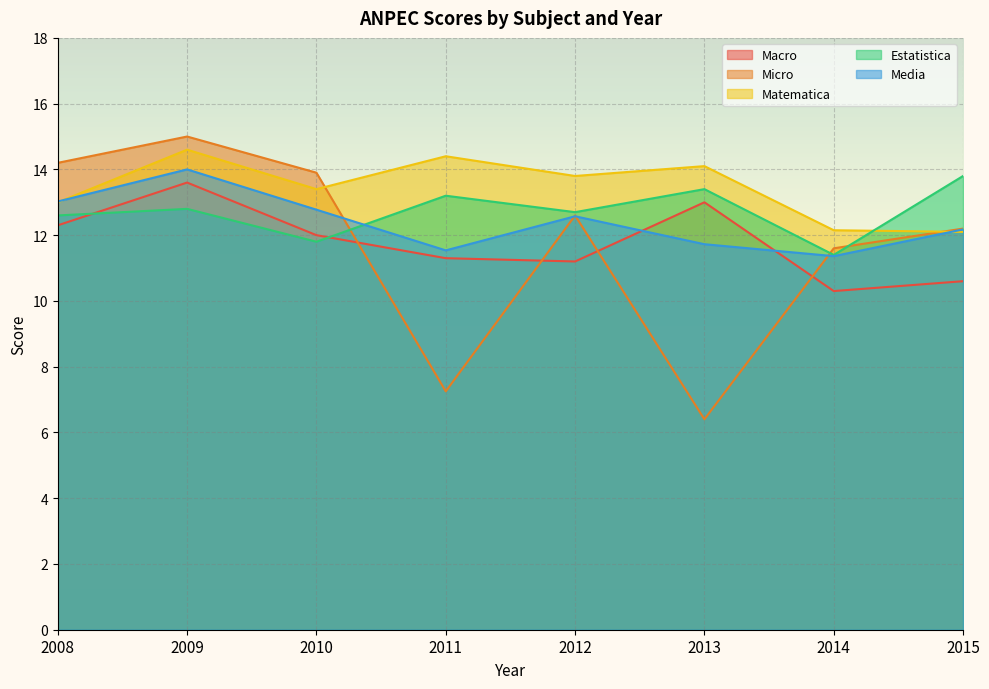

Reading left to right, what are all the values shown in this chart?

Macro: 2008=12.3	2009=13.6	2010=12.0	2011=11.3	2012=11.2	2013=13.0	2014=10.3	2015=10.6
Micro: 2008=14.2	2009=15.0	2010=13.9	2011=7.2	2012=12.6	2013=6.4	2014=11.6	2015=12.2
Matematica: 2008=13.0	2009=14.6	2010=13.4	2011=14.4	2012=13.8	2013=14.1	2014=12.2	2015=12.1
Estatistica: 2008=12.6	2009=12.8	2010=11.8	2011=13.2	2012=12.7	2013=13.4	2014=11.4	2015=13.8
Media: 2008=13.0	2009=14.0	2010=12.8	2011=11.5	2012=12.6	2013=11.7	2014=11.4	2015=12.2